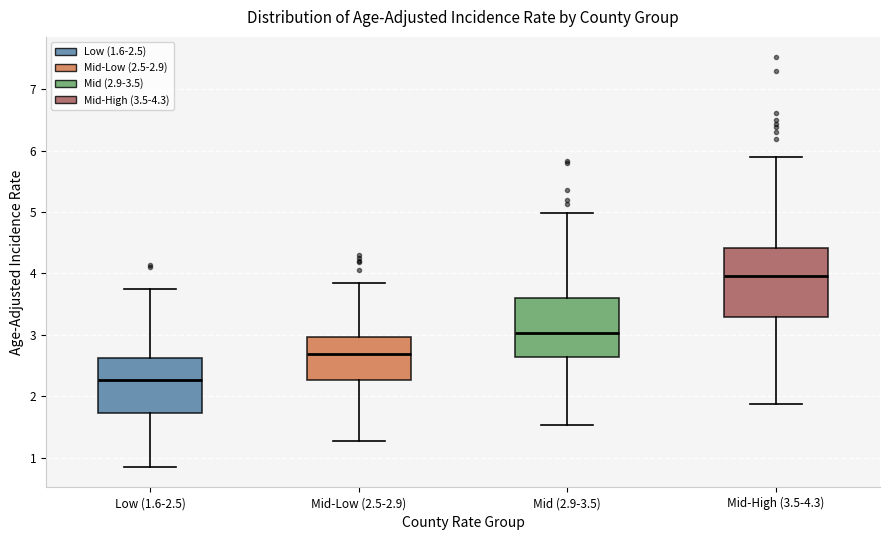

Which box's median line is the highest?

Mid-High (3.5-4.3)